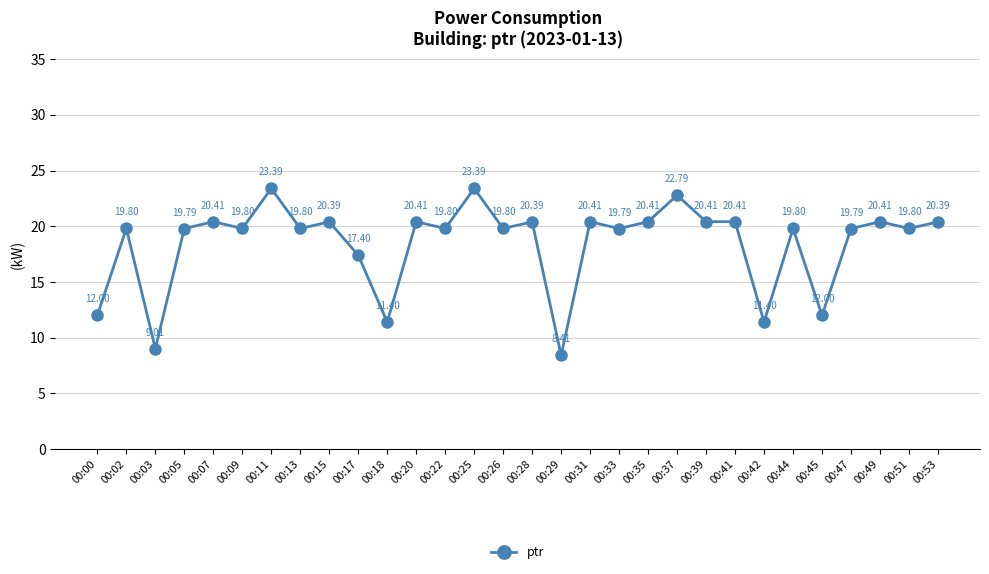

What is the sum of the values at 00:15 and 00:07?

40.8